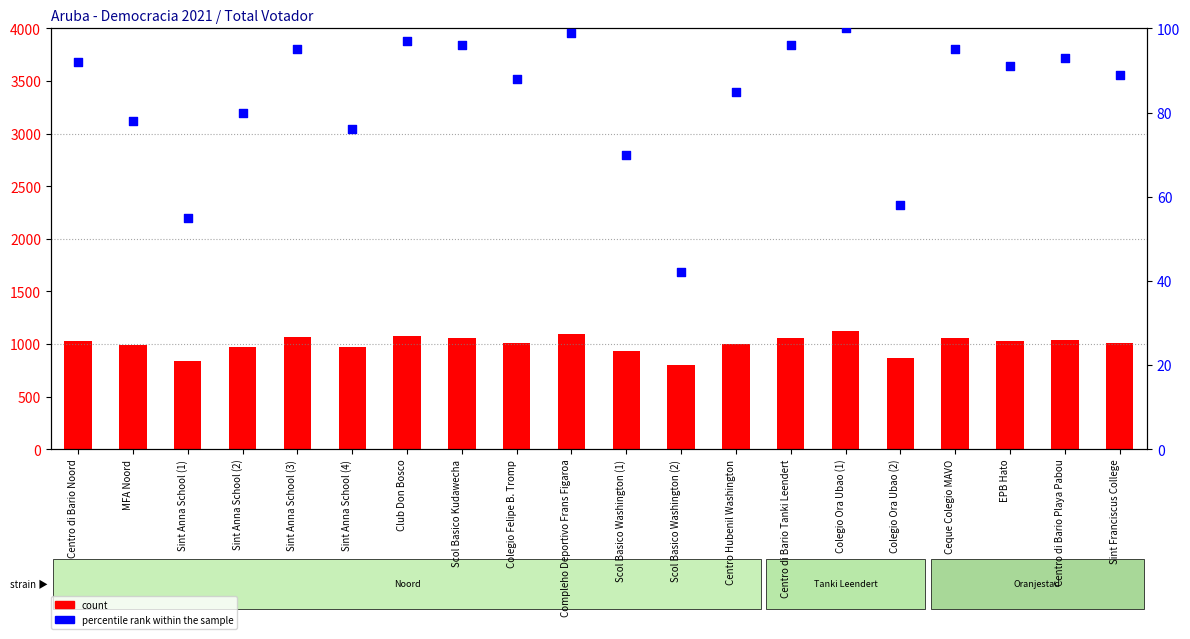

What is the total value across all series at Sint Anna School (1)?

895